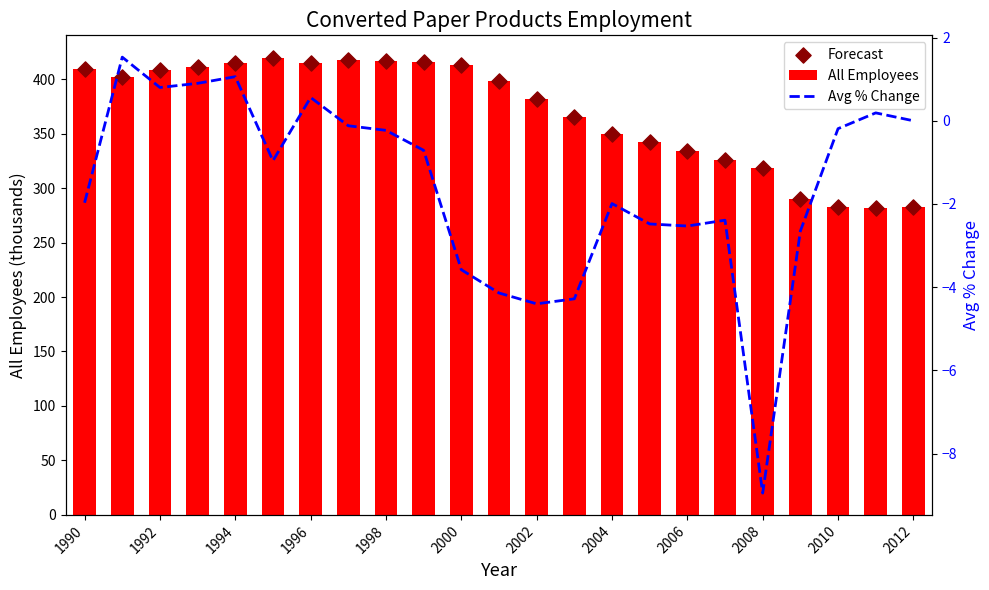

Which series reaches the minimum Y coordinate?

Avg % Change